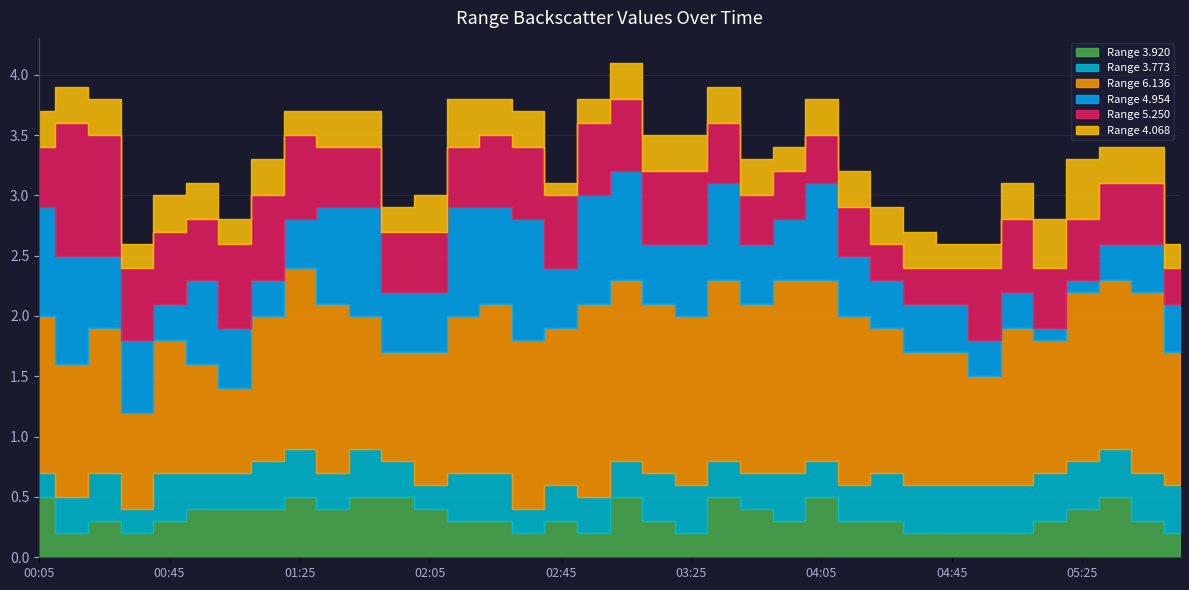

List the labels in order of 4.954 value, smallest first.

2022/05/18 05:15, 2022/05/18 05:25, 2022/05/18 00:45, 2022/05/18 01:15, 2022/05/18 04:55, 2022/05/18 05:05, 2022/05/18 05:35, 2022/05/18 01:25, 2022/05/18 04:25, 2022/05/18 04:35, 2022/05/18 04:45, 2022/05/18 05:45, 2022/05/18 05:55, 2022/05/18 01:05, 2022/05/18 01:55, 2022/05/18 02:05, 2022/05/18 02:45, 2022/05/18 03:15, 2022/05/18 03:45, 2022/05/18 03:55, 2022/05/18 04:15, 2022/05/18 00:25, 2022/05/18 00:35, 2022/05/18 03:25, 2022/05/18 00:55, 2022/05/18 01:35, 2022/05/18 02:25, 2022/05/18 03:35, 2022/05/18 04:05, 2022/05/18 00:05, 2022/05/18 00:15, 2022/05/18 01:45, 2022/05/18 02:15, 2022/05/18 02:55, 2022/05/18 03:05, 2022/05/18 02:35